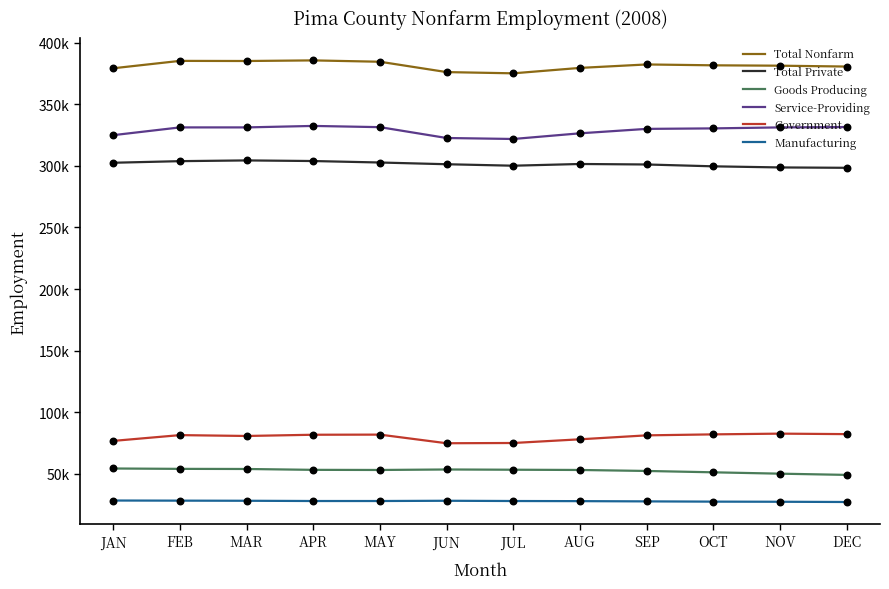

At which category is the sum across all series the highest?

APR